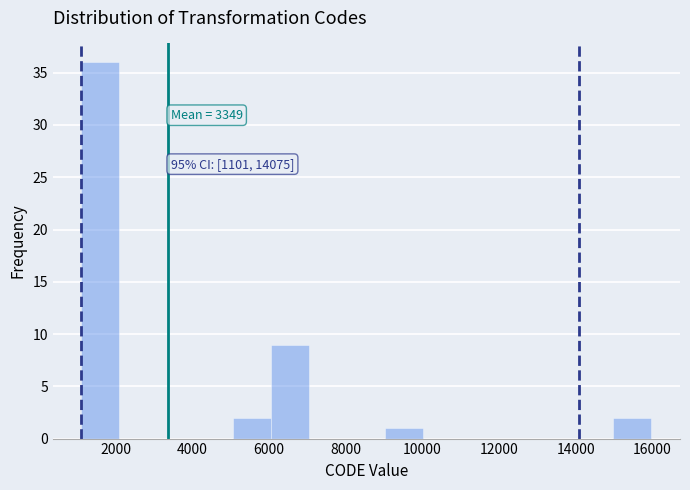

Which range on the x-axis has the tallest bar?

1200 to 2000